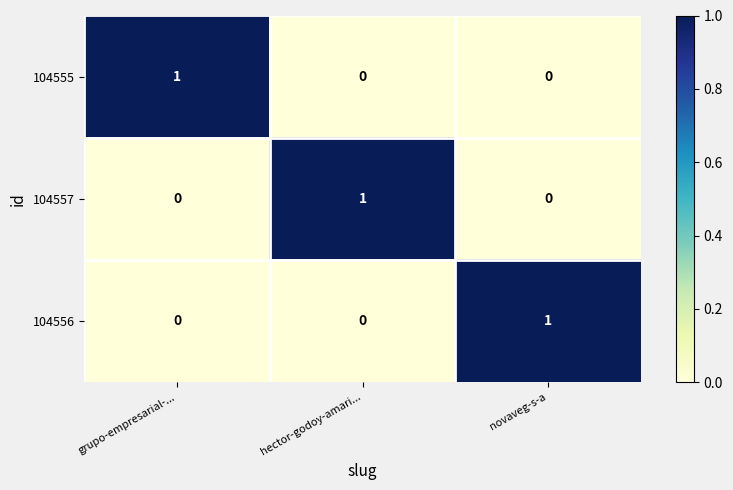

How many data points does each series have?

3